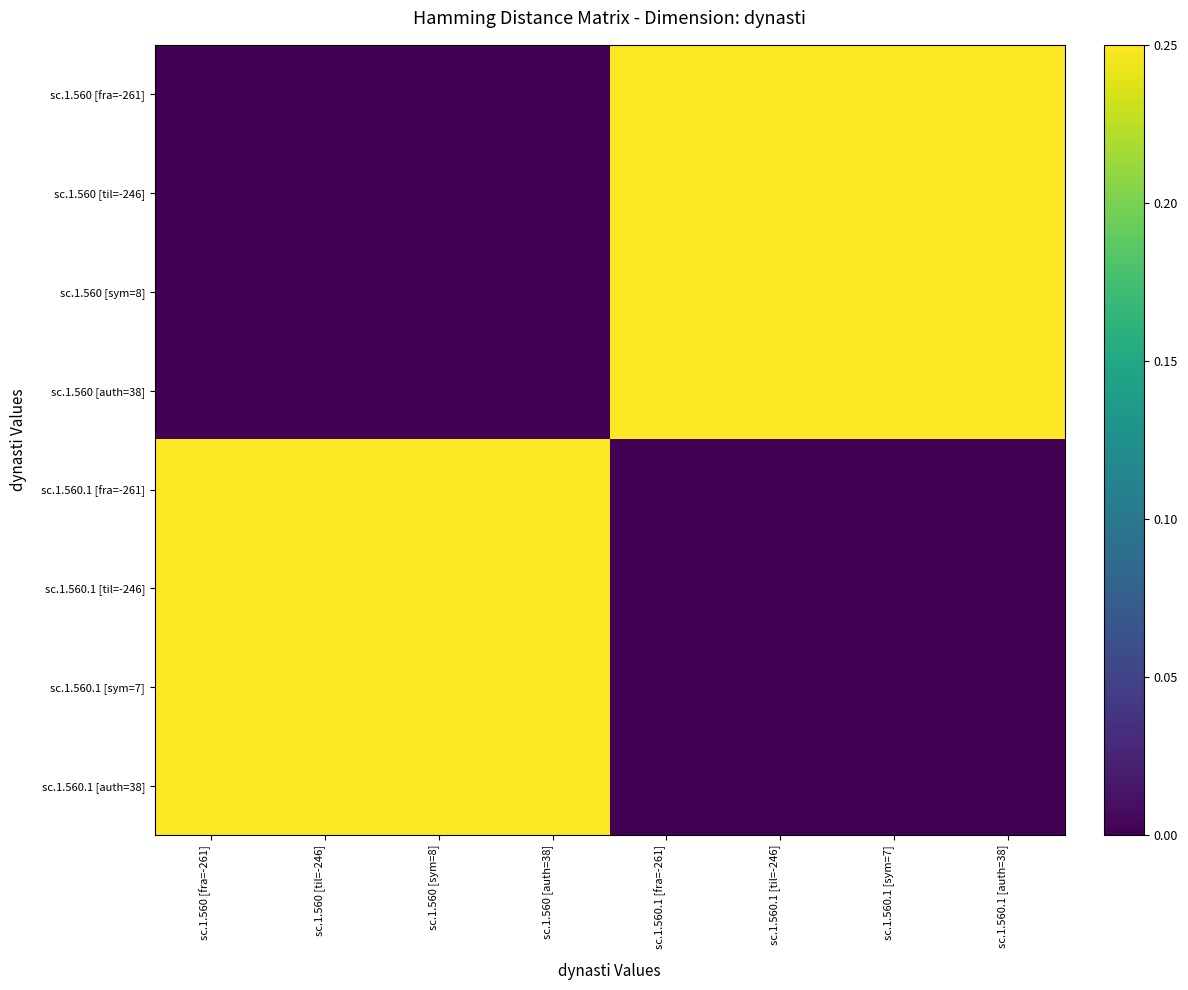

Reading right to left, transcribe all the data shown in this chart.

sc.1.560 [fra=-261]: sc.1.560.1 [auth=38]=0.2	sc.1.560.1 [sym=7]=0.2	sc.1.560.1 [til=-246]=0.2	sc.1.560.1 [fra=-261]=0.2	sc.1.560 [auth=38]=0.0	sc.1.560 [sym=8]=0.0	sc.1.560 [til=-246]=0.0	sc.1.560 [fra=-261]=0.0
sc.1.560 [til=-246]: sc.1.560.1 [auth=38]=0.2	sc.1.560.1 [sym=7]=0.2	sc.1.560.1 [til=-246]=0.2	sc.1.560.1 [fra=-261]=0.2	sc.1.560 [auth=38]=0.0	sc.1.560 [sym=8]=0.0	sc.1.560 [til=-246]=0.0	sc.1.560 [fra=-261]=0.0
sc.1.560 [sym=8]: sc.1.560.1 [auth=38]=0.2	sc.1.560.1 [sym=7]=0.2	sc.1.560.1 [til=-246]=0.2	sc.1.560.1 [fra=-261]=0.2	sc.1.560 [auth=38]=0.0	sc.1.560 [sym=8]=0.0	sc.1.560 [til=-246]=0.0	sc.1.560 [fra=-261]=0.0
sc.1.560 [auth=38]: sc.1.560.1 [auth=38]=0.2	sc.1.560.1 [sym=7]=0.2	sc.1.560.1 [til=-246]=0.2	sc.1.560.1 [fra=-261]=0.2	sc.1.560 [auth=38]=0.0	sc.1.560 [sym=8]=0.0	sc.1.560 [til=-246]=0.0	sc.1.560 [fra=-261]=0.0
sc.1.560.1 [fra=-261]: sc.1.560.1 [auth=38]=0.0	sc.1.560.1 [sym=7]=0.0	sc.1.560.1 [til=-246]=0.0	sc.1.560.1 [fra=-261]=0.0	sc.1.560 [auth=38]=0.2	sc.1.560 [sym=8]=0.2	sc.1.560 [til=-246]=0.2	sc.1.560 [fra=-261]=0.2
sc.1.560.1 [til=-246]: sc.1.560.1 [auth=38]=0.0	sc.1.560.1 [sym=7]=0.0	sc.1.560.1 [til=-246]=0.0	sc.1.560.1 [fra=-261]=0.0	sc.1.560 [auth=38]=0.2	sc.1.560 [sym=8]=0.2	sc.1.560 [til=-246]=0.2	sc.1.560 [fra=-261]=0.2
sc.1.560.1 [sym=7]: sc.1.560.1 [auth=38]=0.0	sc.1.560.1 [sym=7]=0.0	sc.1.560.1 [til=-246]=0.0	sc.1.560.1 [fra=-261]=0.0	sc.1.560 [auth=38]=0.2	sc.1.560 [sym=8]=0.2	sc.1.560 [til=-246]=0.2	sc.1.560 [fra=-261]=0.2
sc.1.560.1 [auth=38]: sc.1.560.1 [auth=38]=0.0	sc.1.560.1 [sym=7]=0.0	sc.1.560.1 [til=-246]=0.0	sc.1.560.1 [fra=-261]=0.0	sc.1.560 [auth=38]=0.2	sc.1.560 [sym=8]=0.2	sc.1.560 [til=-246]=0.2	sc.1.560 [fra=-261]=0.2